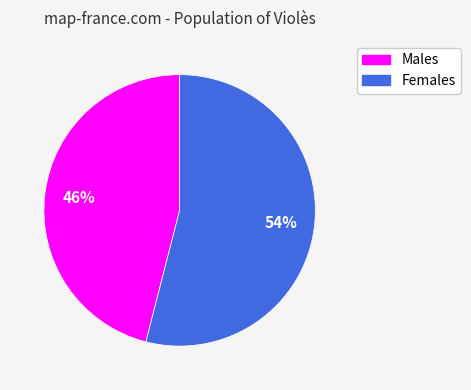

To the nearest percent, what is the difference between the largest and smallest slice percentages?

8%